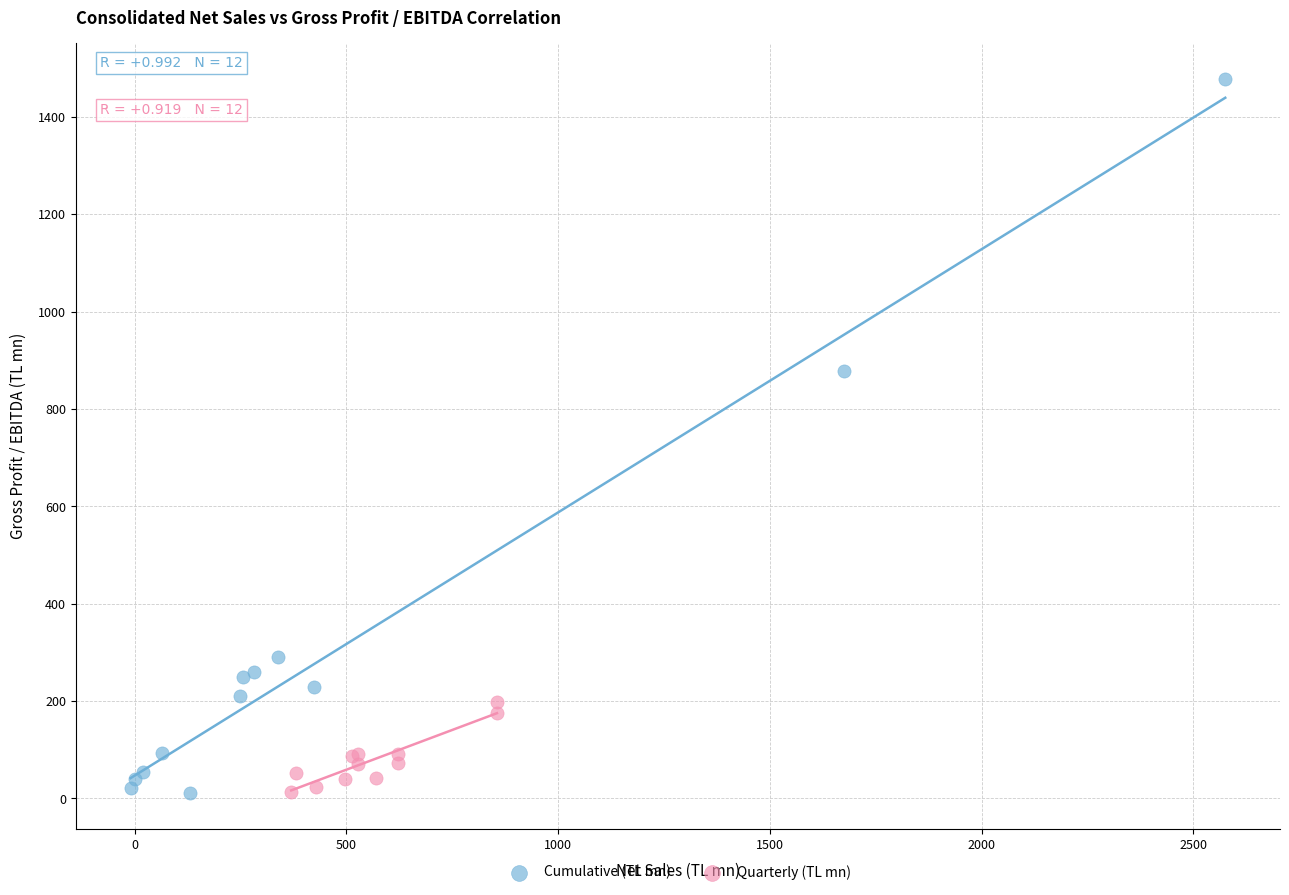

Which series has the largest Y range (max minus min)?

Cumulative (TL mn)